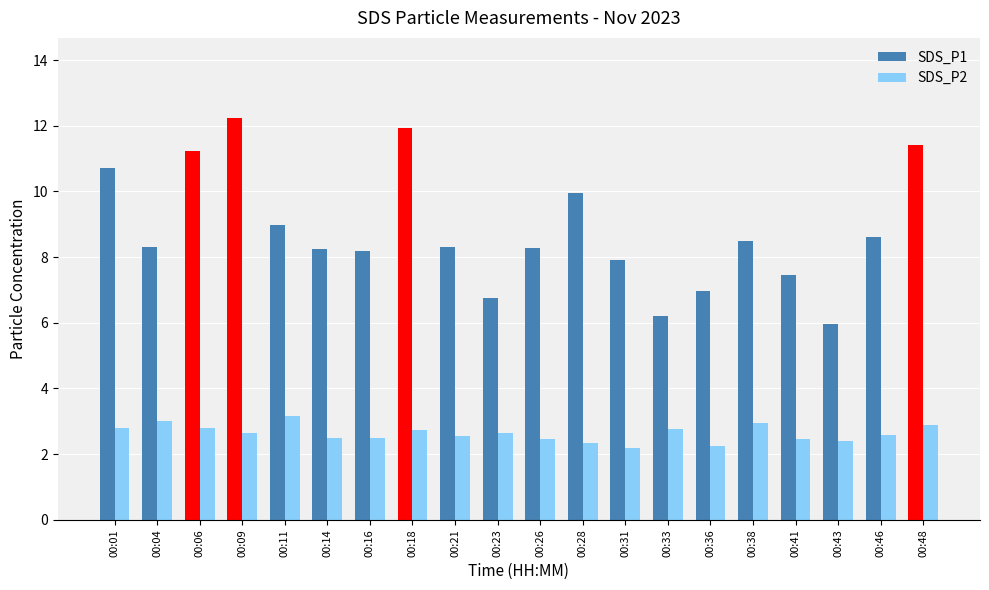

Which series has the largest total across all categories?

SDS_P1